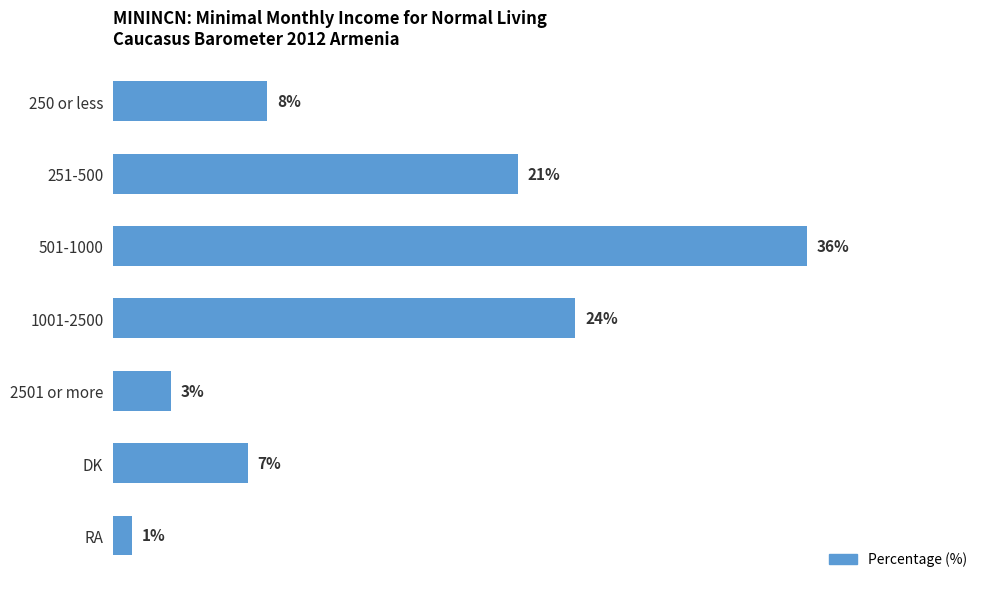

List the labels in order of value, largest first.

501-1000, 1001-2500, 251-500, 250 or less, DK, 2501 or more, RA